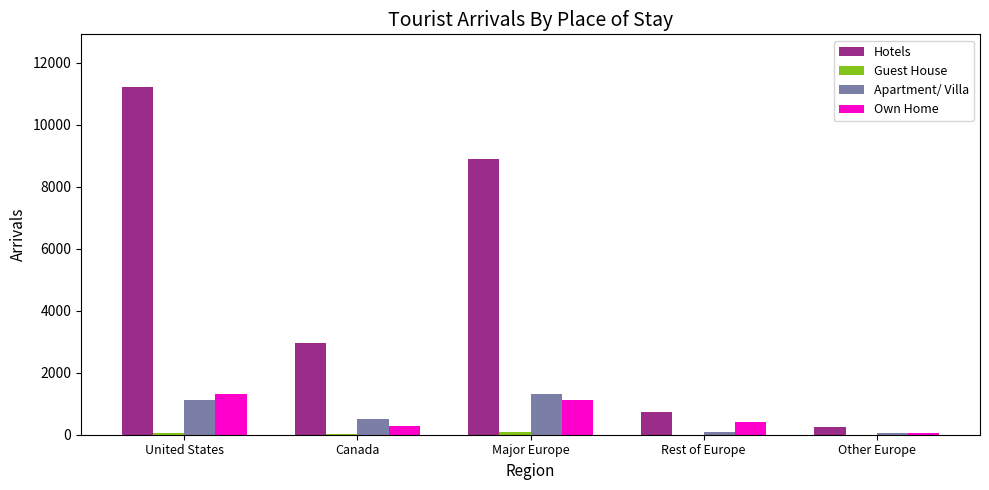

Is it true that Own Home equals 1109 at Major Europe?

True